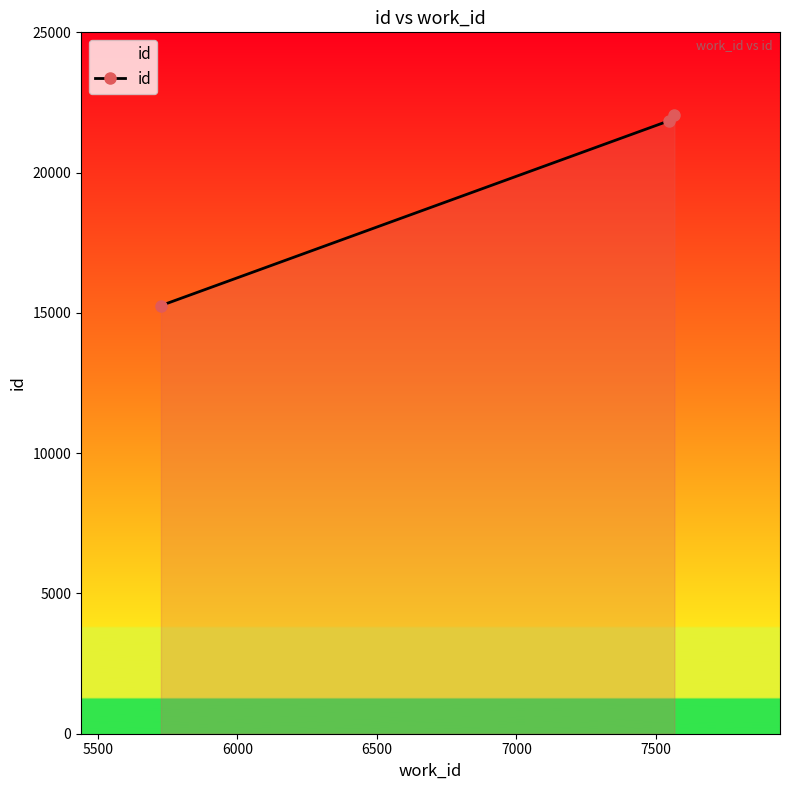

Reading right to left, what are all the values shown in this chart?

22051	21853	15260